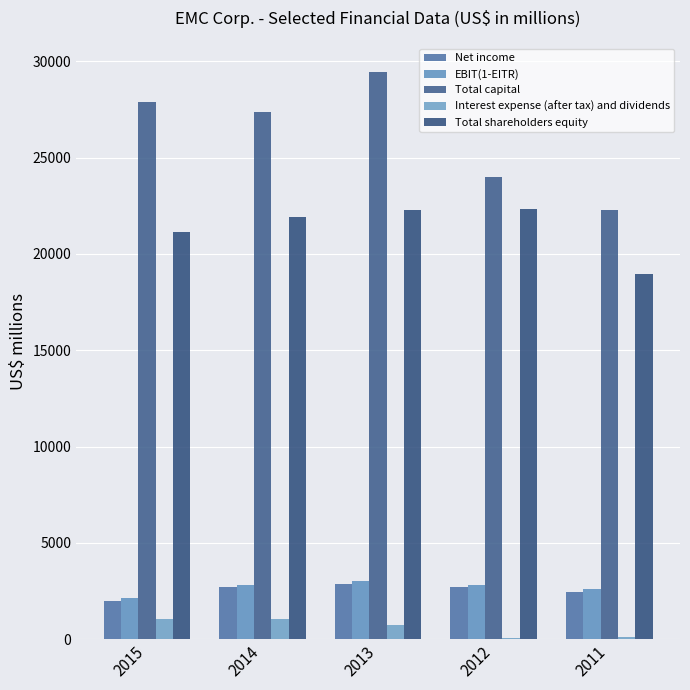

The value of Net income at 2014 is 2714. True or false?

True